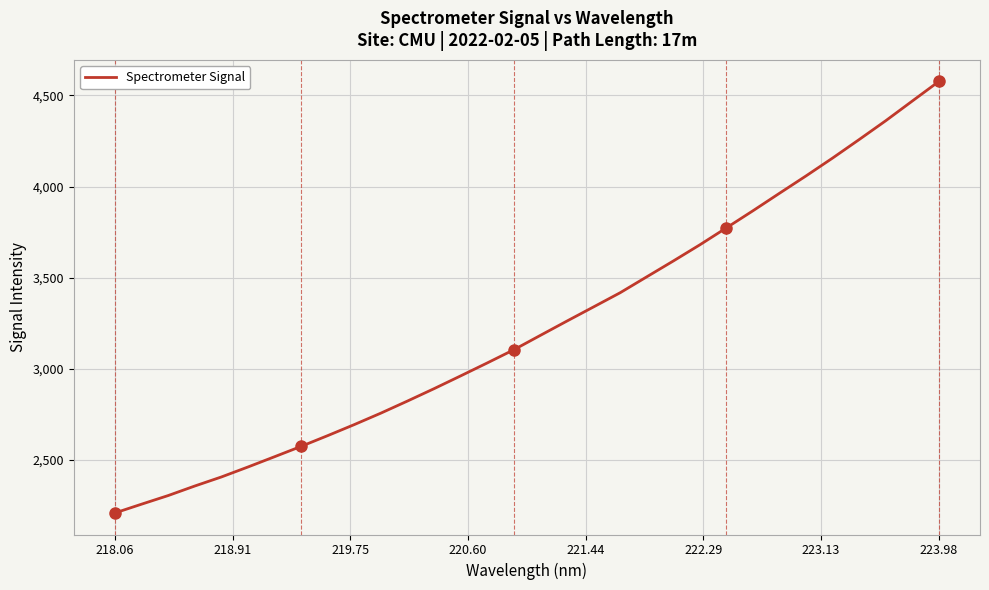

What is the smallest value displayed?

2209.2